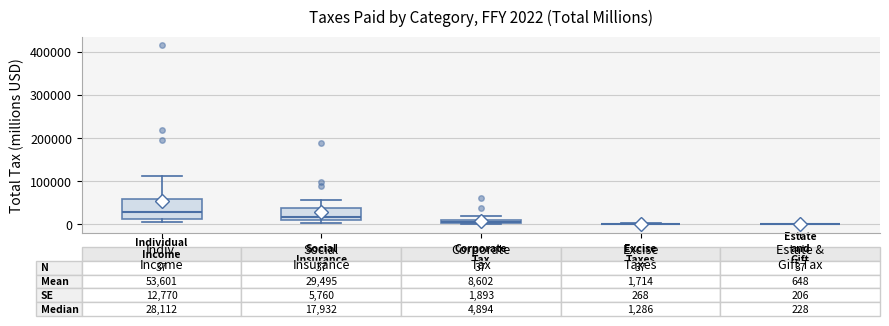

Which box is the tallest, from its lower edge to its upper edge?

Indiv. Income